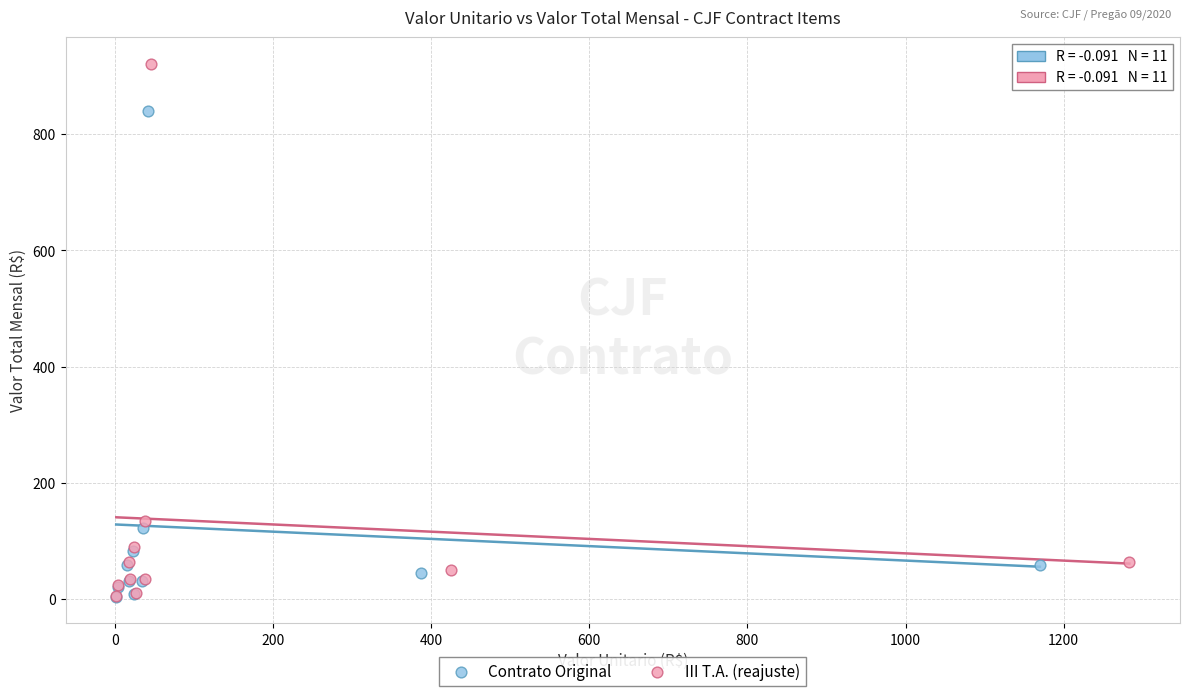

Which series reaches the maximum Y coordinate?

III T.A. (reajuste)